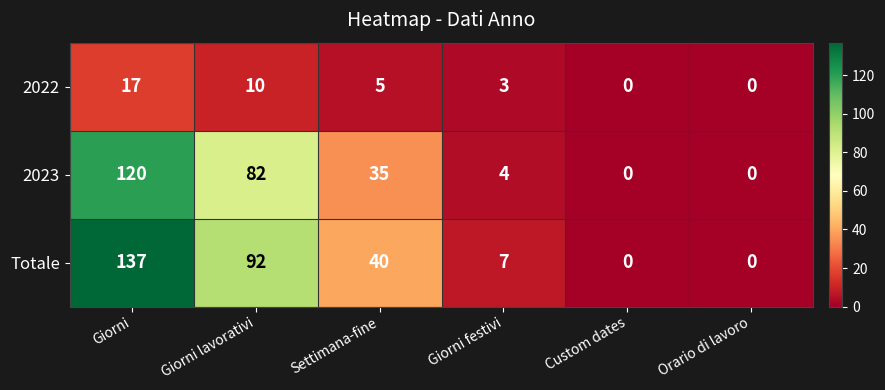

What is the difference between the maximum and minimum values in the 2022 series?

17